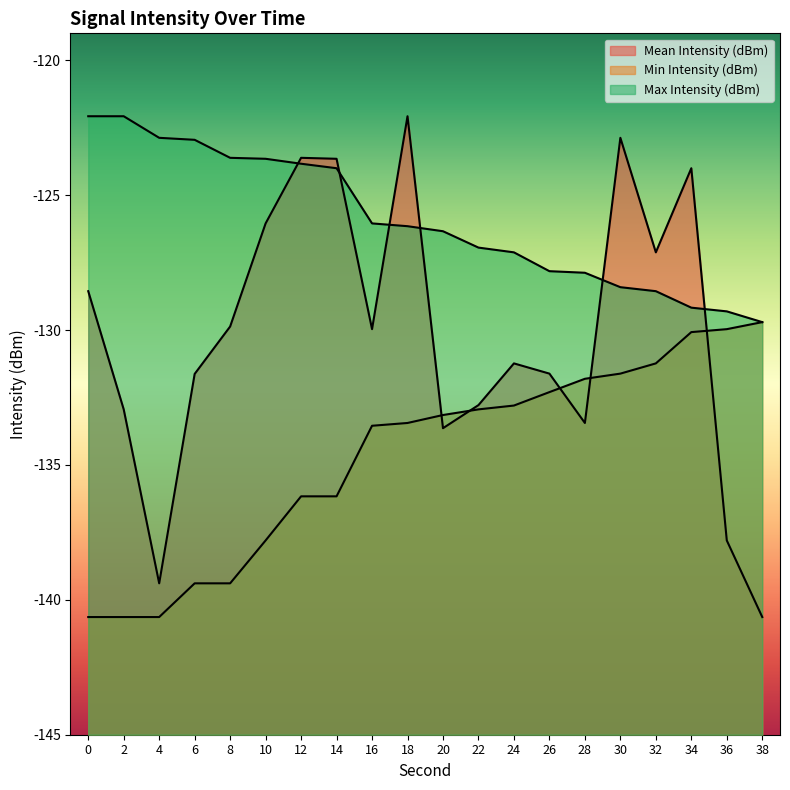

True or false: Min Intensity (dBm) and Mean Intensity (dBm) cross at least once.

True